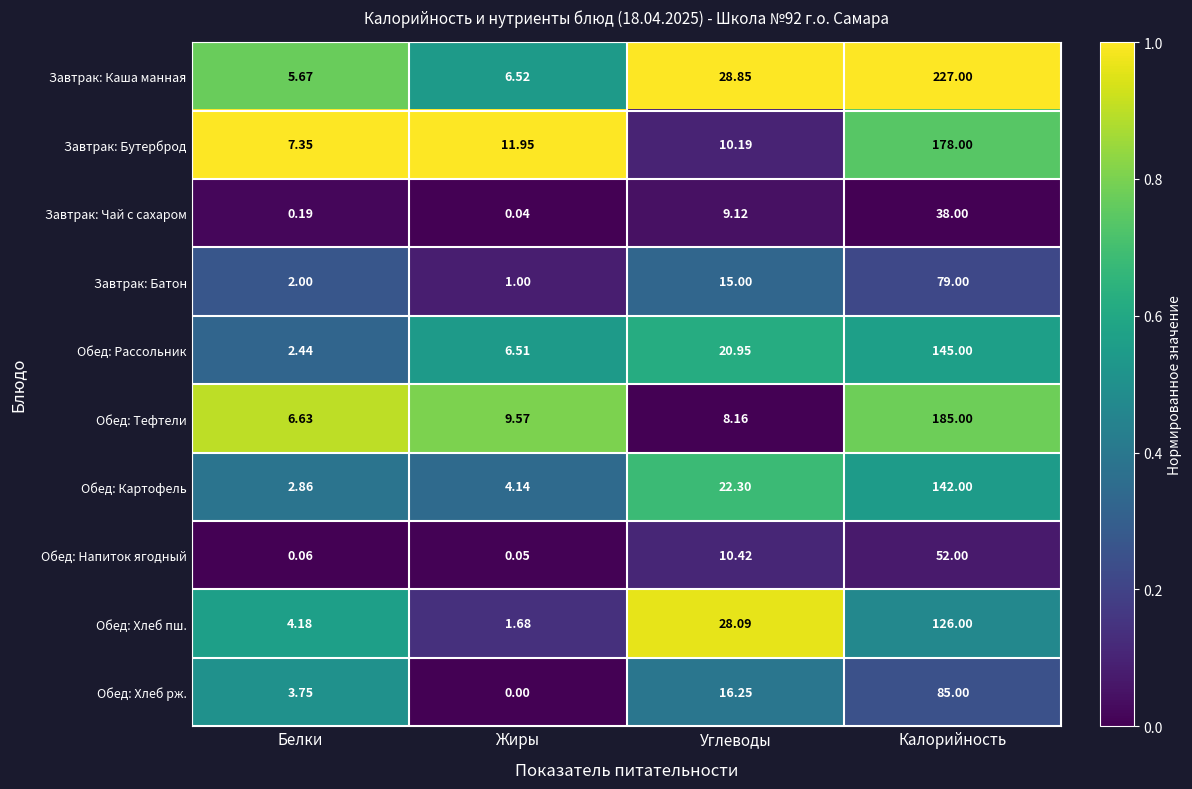

Which series has the largest total across all categories?

Завтрак: Каша манная